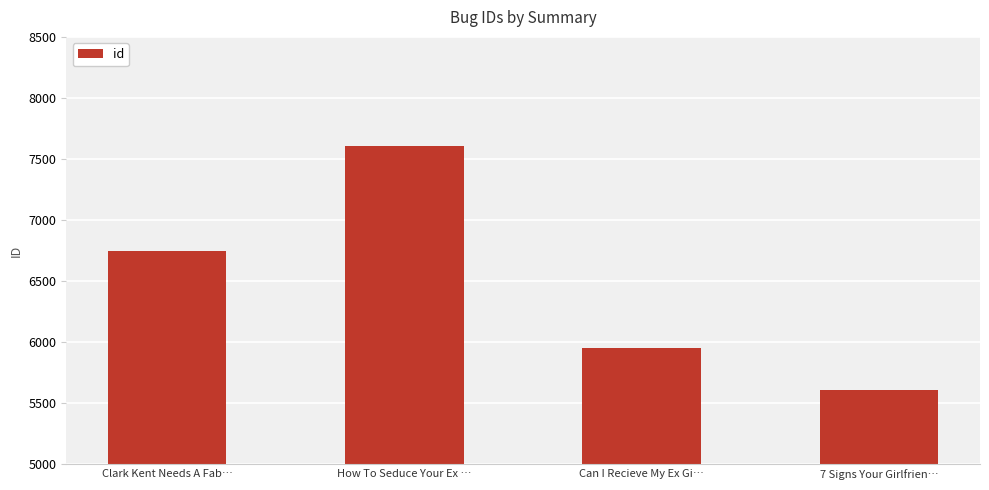

What is the change in value from How To Seduce Your Ex … to 7 Signs Your Girlfrien…?

-1995